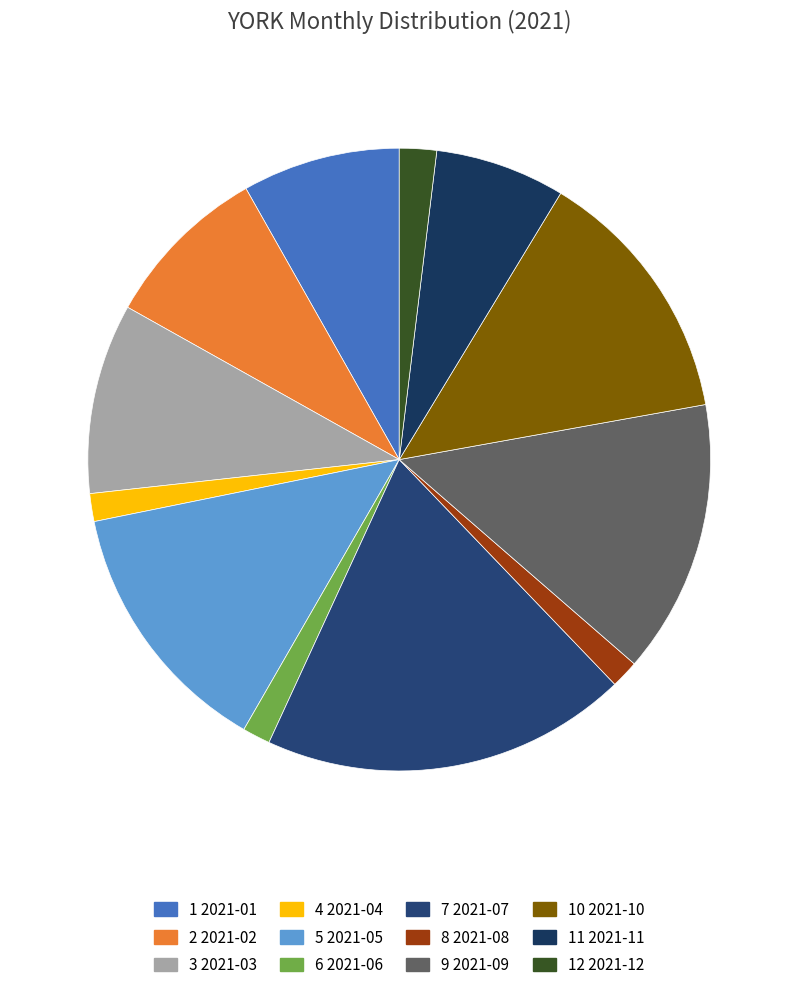

How many slices are in this pie chart?

12